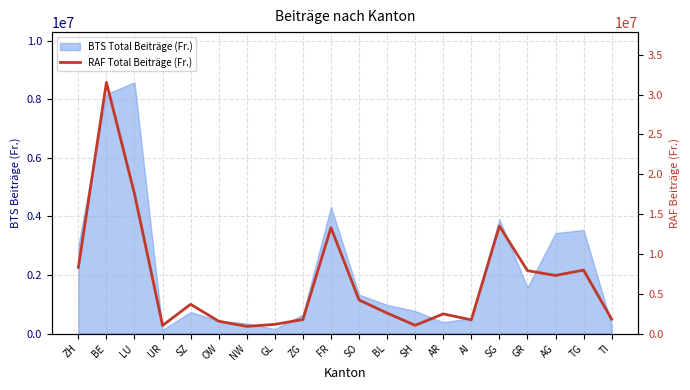

At which category does the data reach its first local valley?

UR